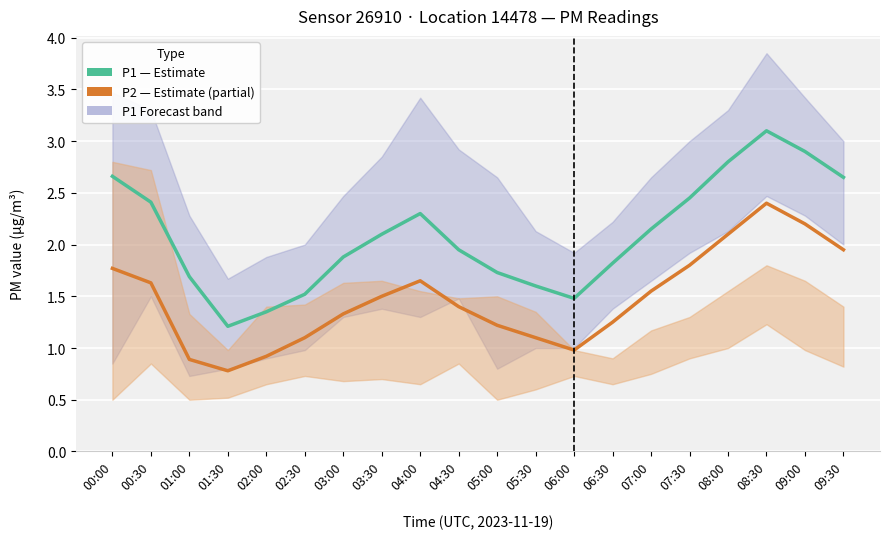

What is the maximum value for P1 (Estimate)?

3.1